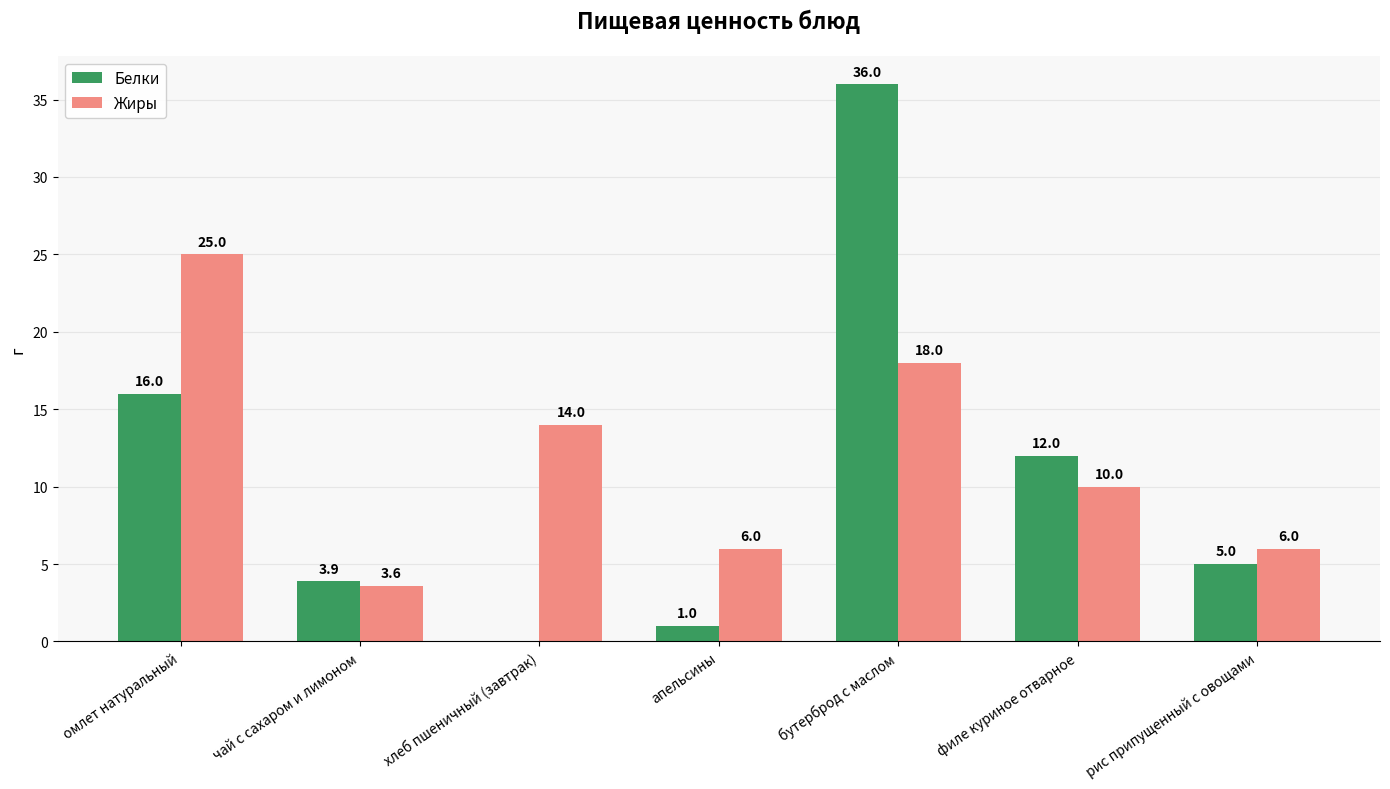

What is the maximum value for Белки?

36.0